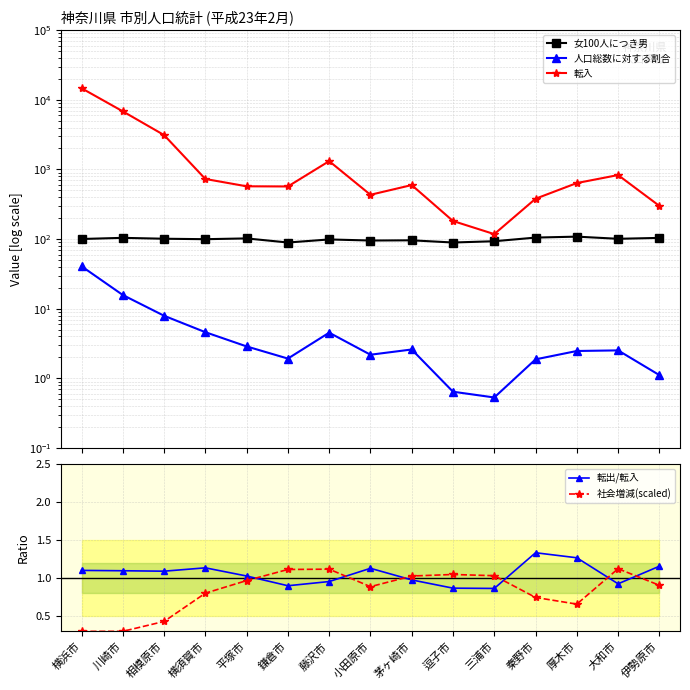

Which category has the highest value in the 人口総数に対する割合 series?

横浜市